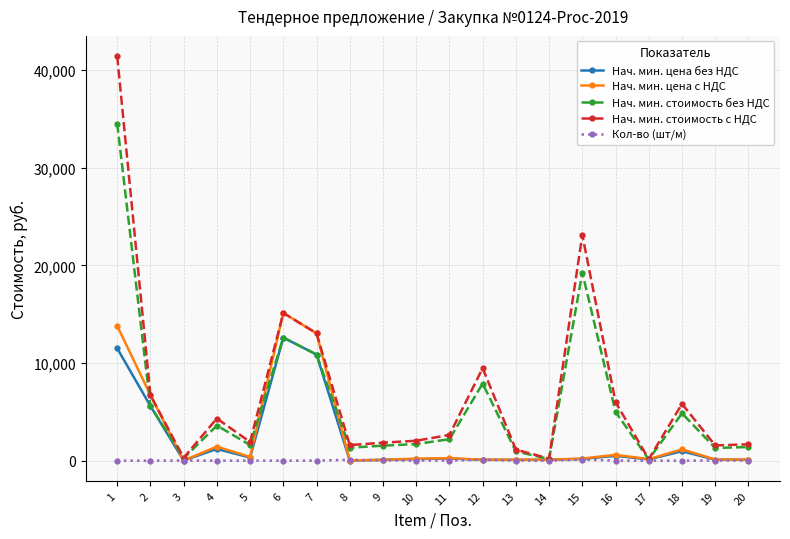

What is the minimum value shown in the chart?

1.0